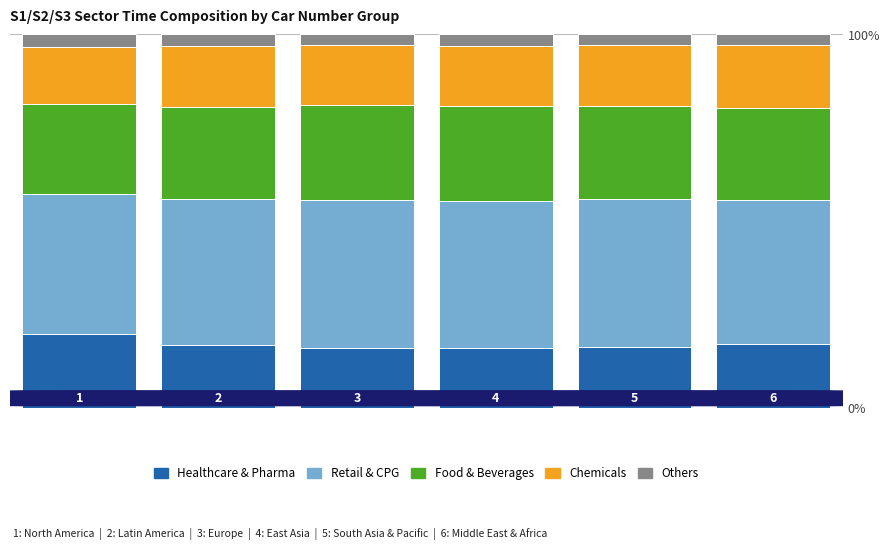

What is the minimum value for Healthcare & Pharma?

16.0